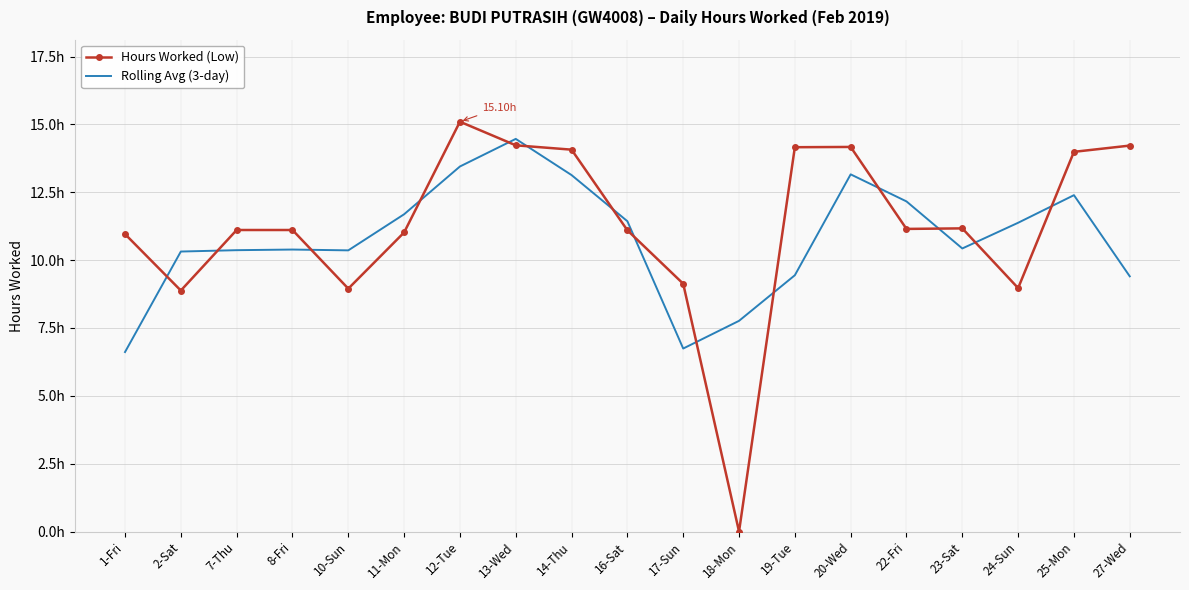

What are all the series names shown in the legend?

Hours Worked (Low), Rolling Avg (3-day)